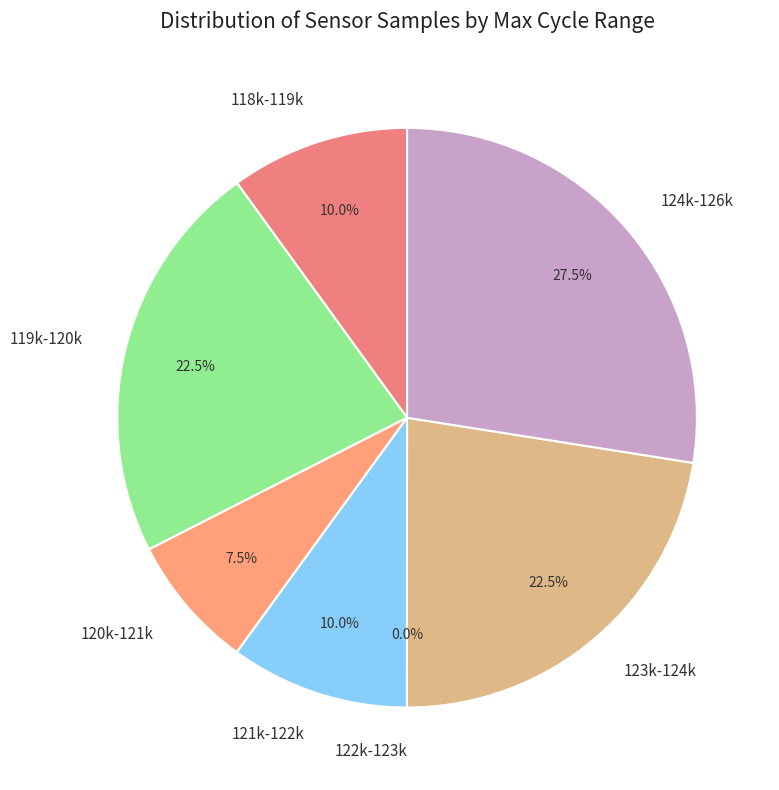

What is the ratio of the value at 28 to the value at 28?

1.0